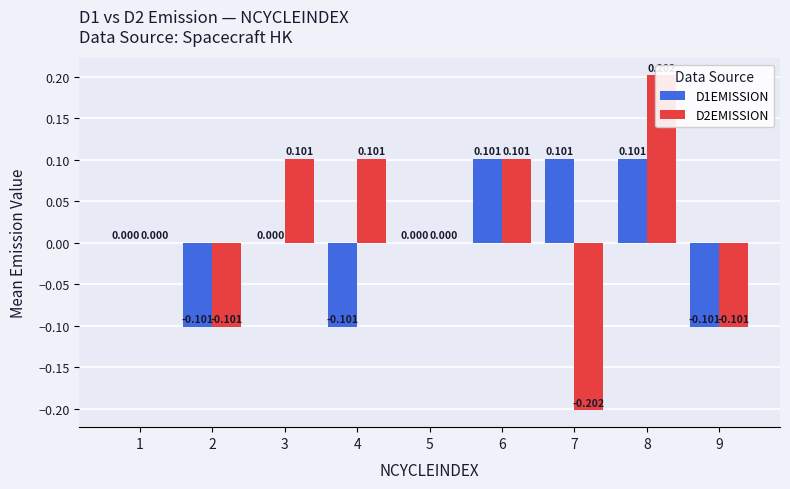

At which label does D2EMISSION reach its peak?

8